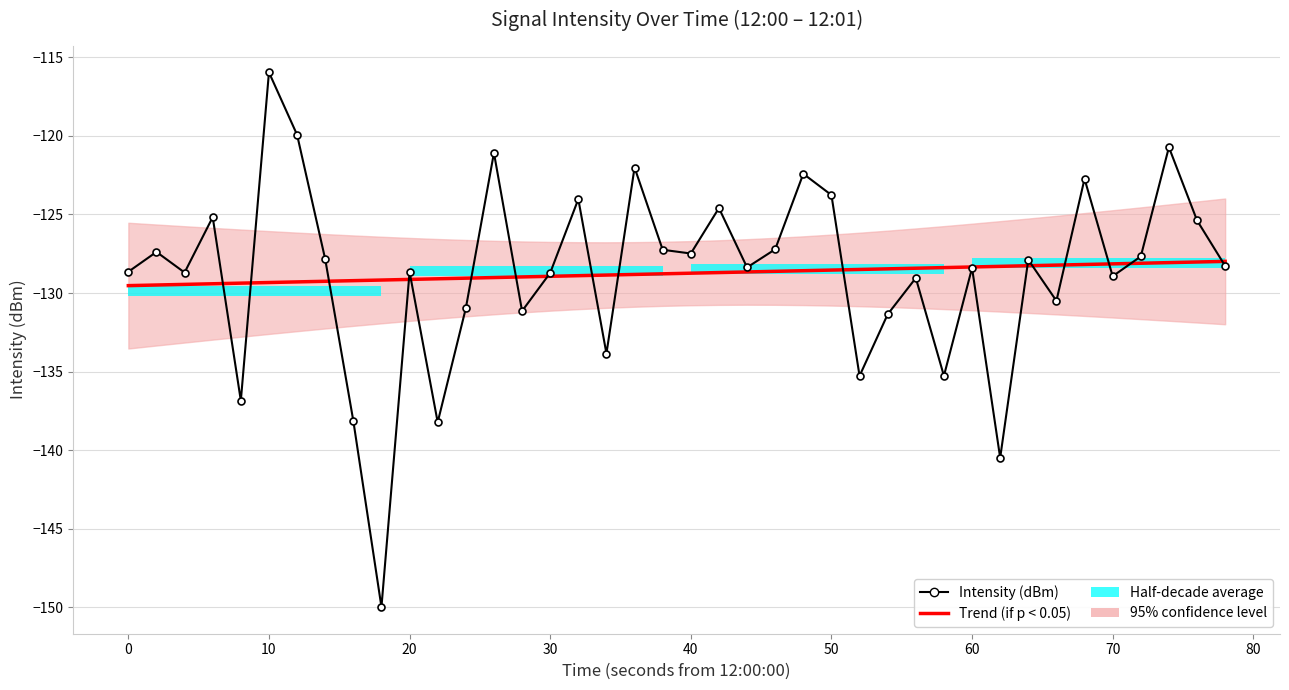

Is this an area chart (filled region under the line)?

No